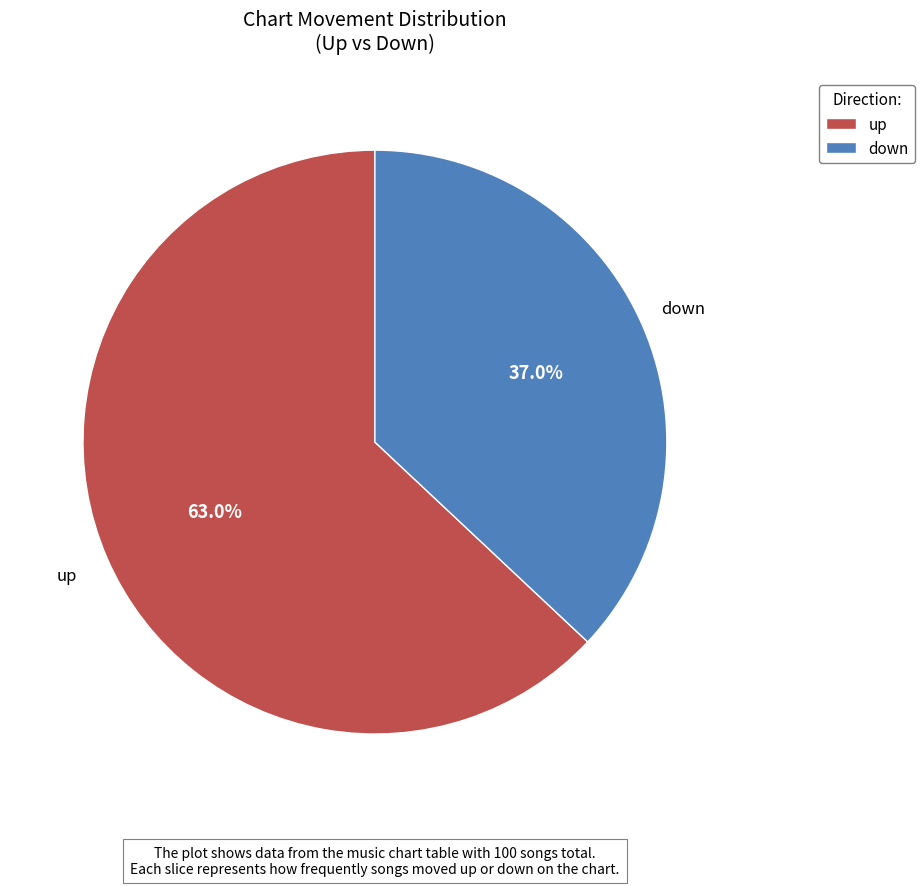

How many slices are in this pie chart?

2